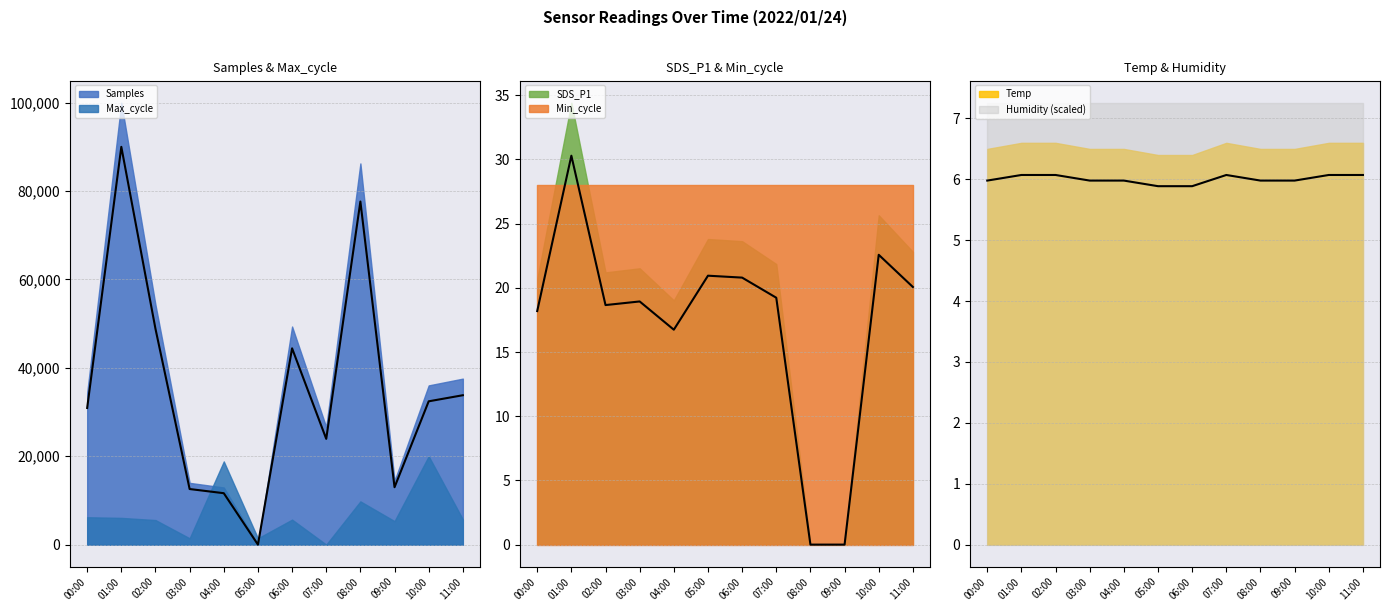

Rank the series at 10:00 from highest to lowest value.

Samples, SDS_P1, Temp